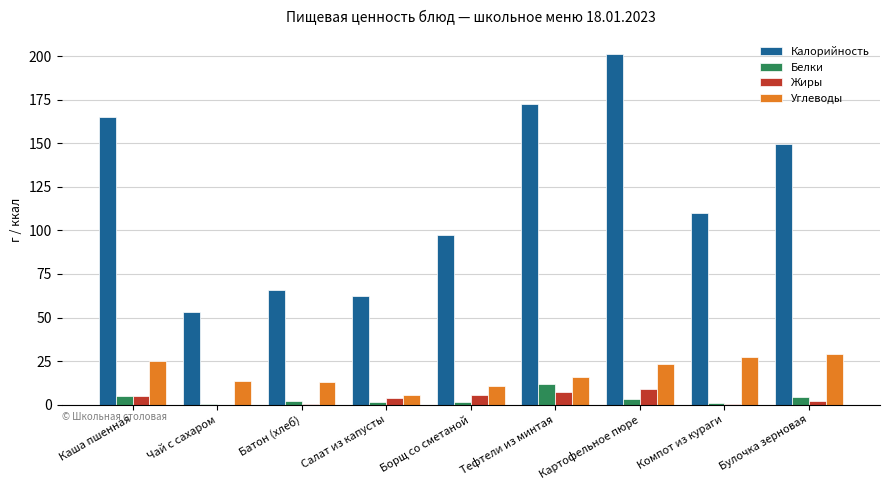

Where is Углеводы nearest to the value 17?

Тефтели из минтая